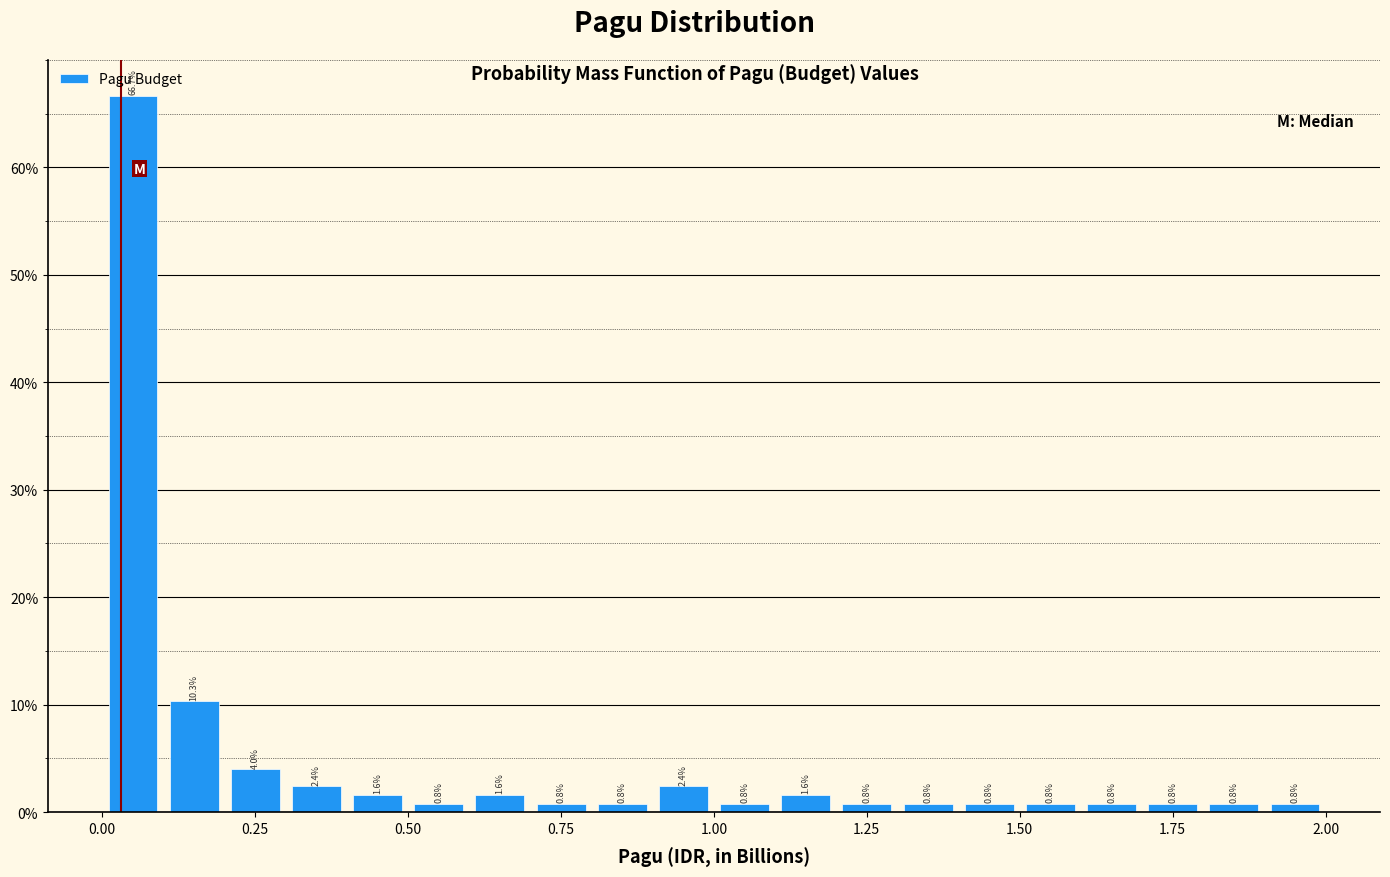

Read against the x-axis, roughly where is the centre of the tallest bar?

0.05